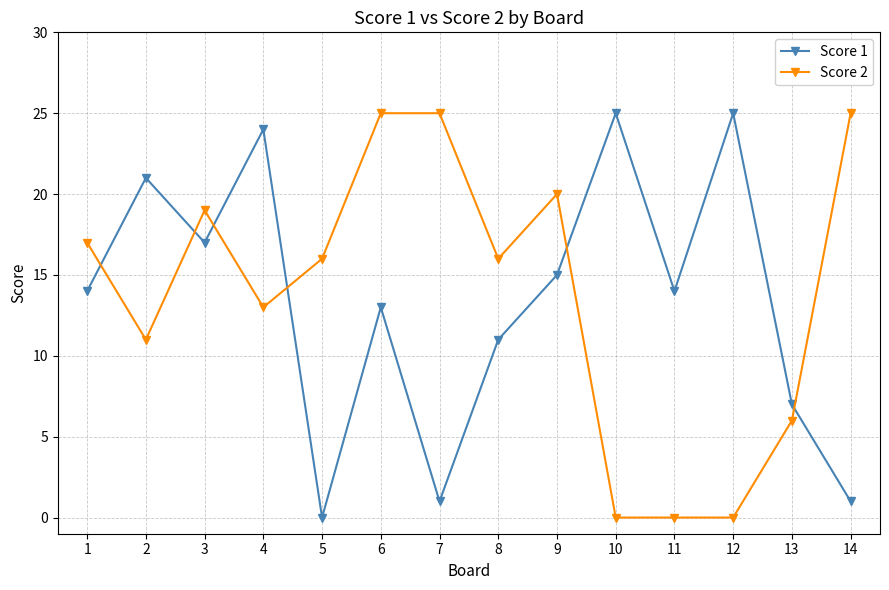

In Score 1, how many points are higher than both neighbors (excluding endpoints)?

5